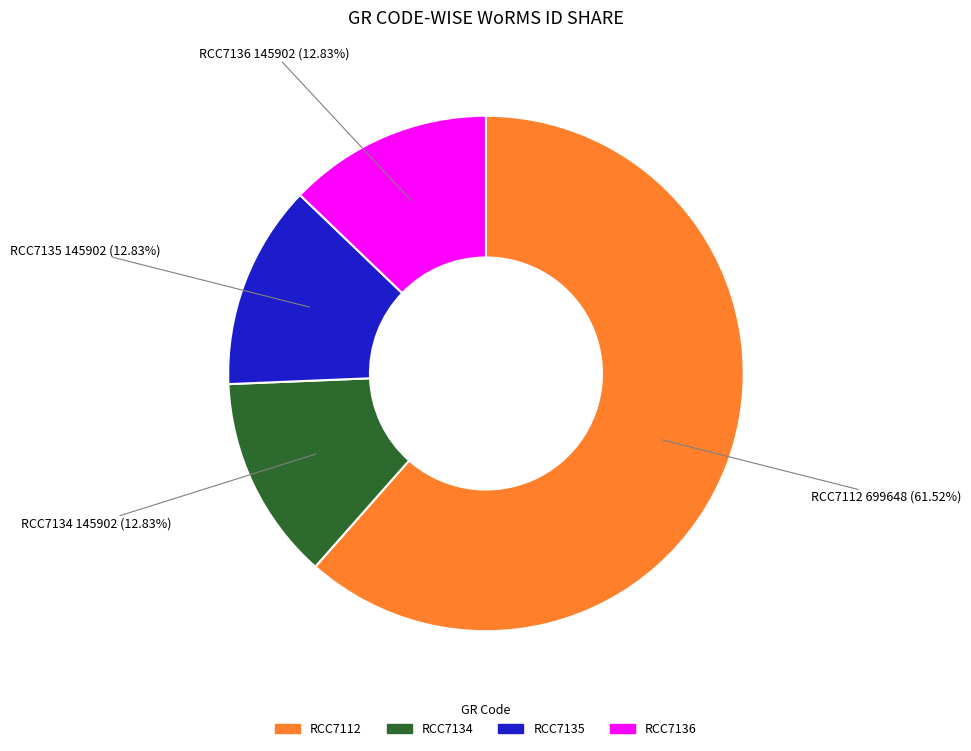

Which has a higher value, RCC7136 or RCC7112?

RCC7112